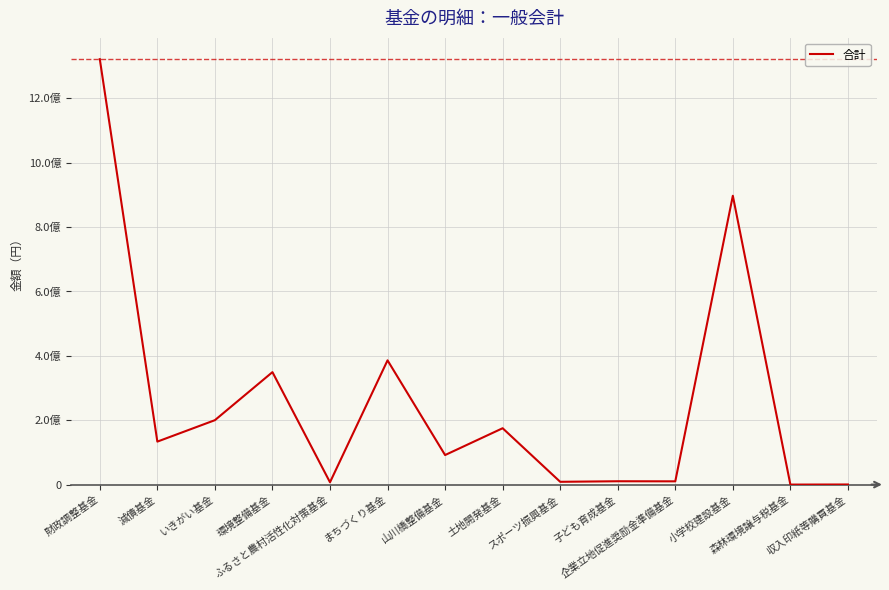

What is the change in value from スポーツ振興基金 to 小学校建設基金?

+888318823